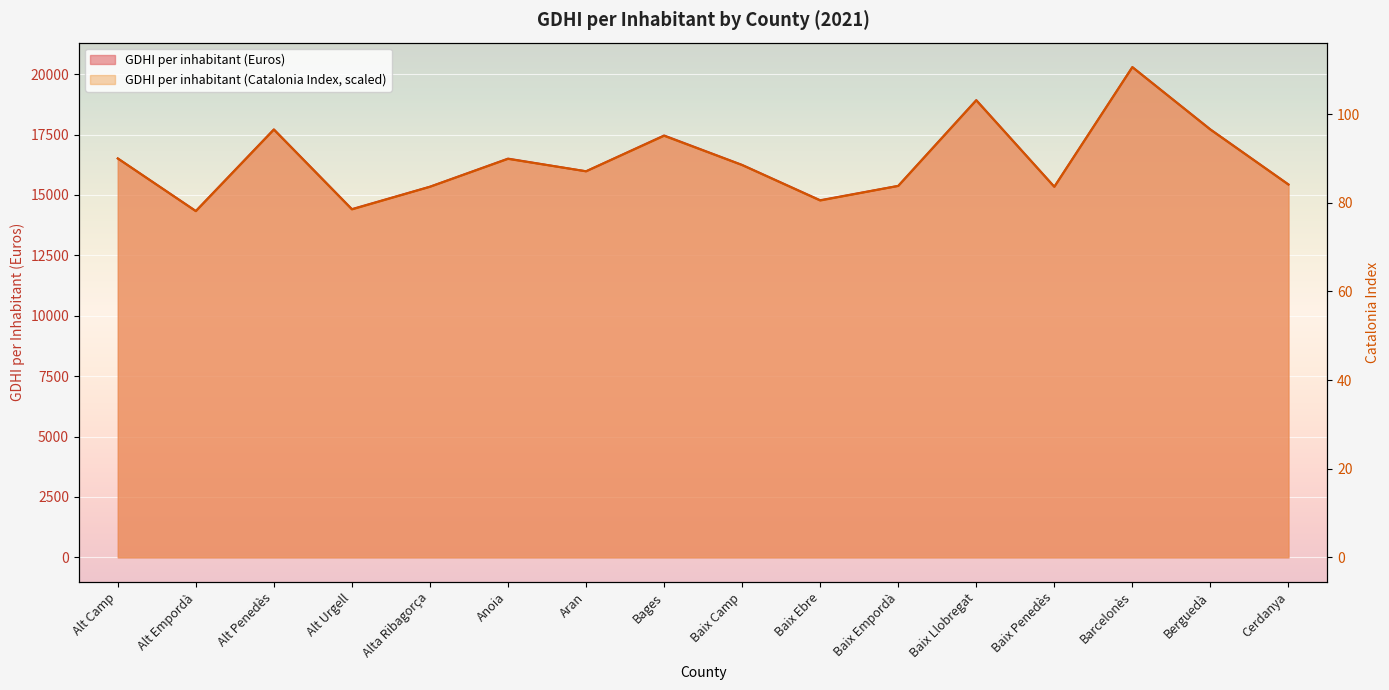

What is the difference between the second highest and second lowest values in the GDHI per inhabitant (Euros) series?

4511.0